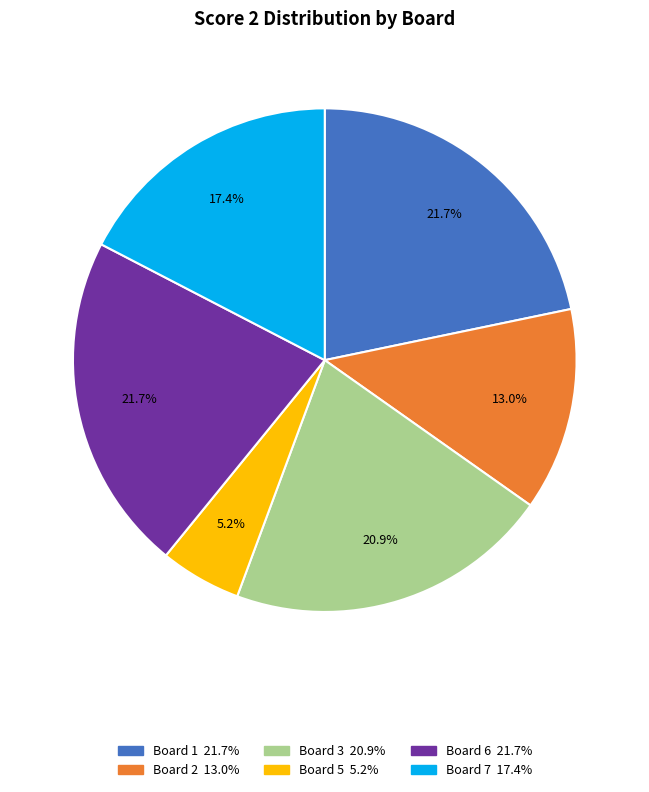

How many segments does this pie chart have?

6